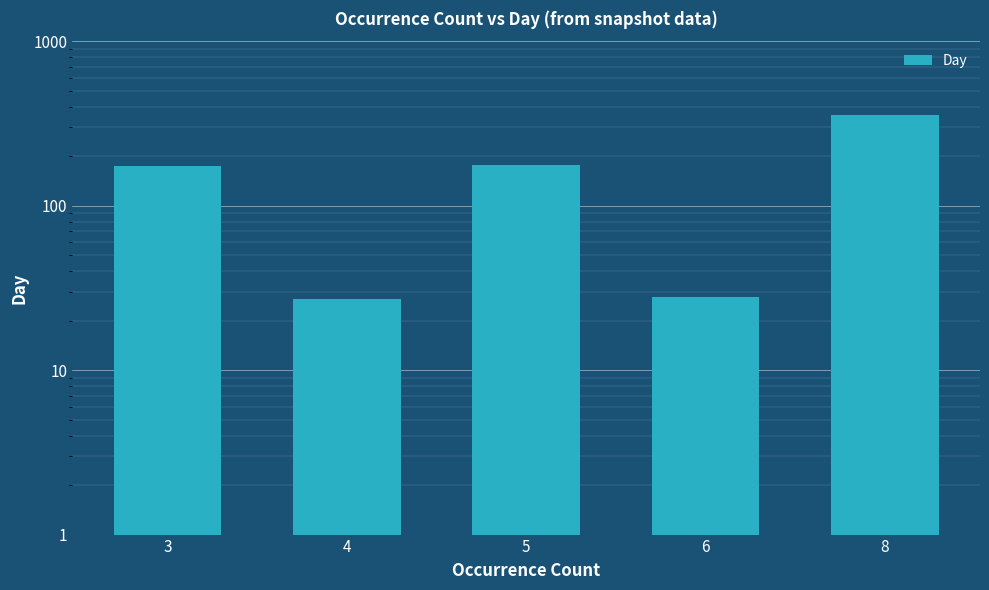

Reading left to right, list all the values displayed in this chart.

3=174	4=27	5=176	6=28	8=354